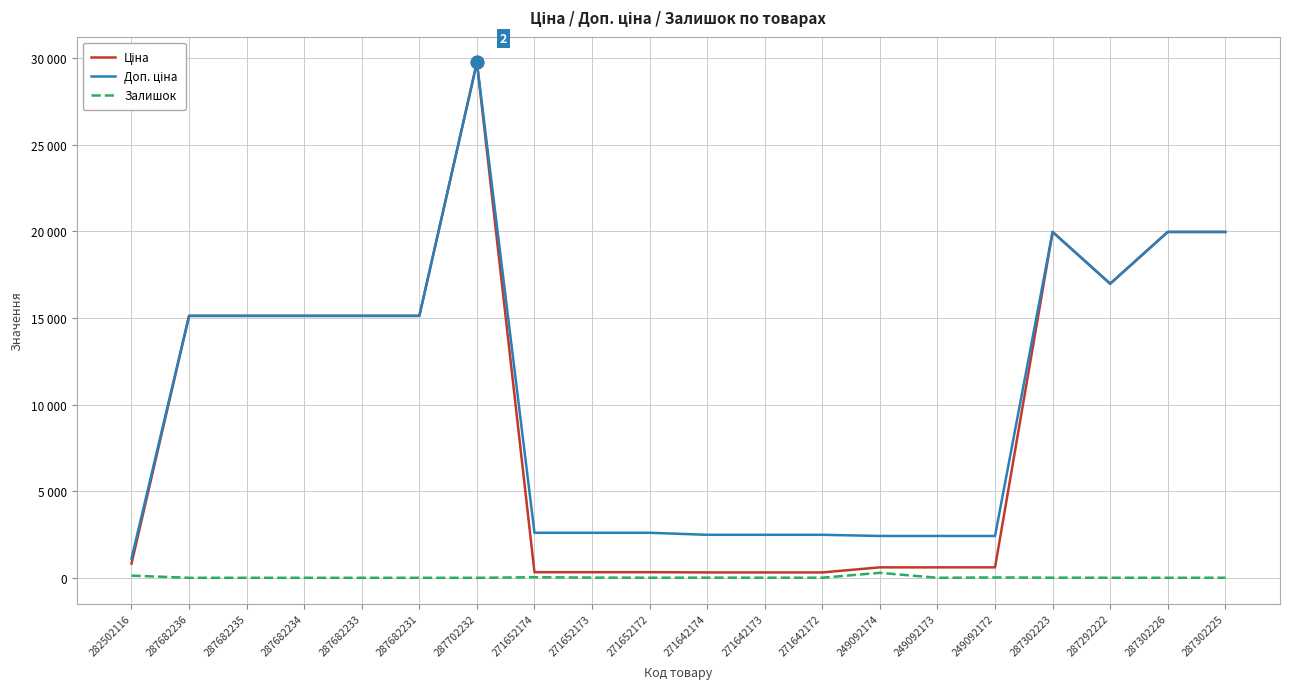

List the labels in order of Залишок value, smallest first.

287682236, 287682235, 287682234, 287682233, 287682231, 287702232, 249092173, 287302226, 287292222, 271652172, 271642172, 287302225, 271642173, 287302223, 271642174, 271652173, 249092172, 271652174, 282502116, 249092174